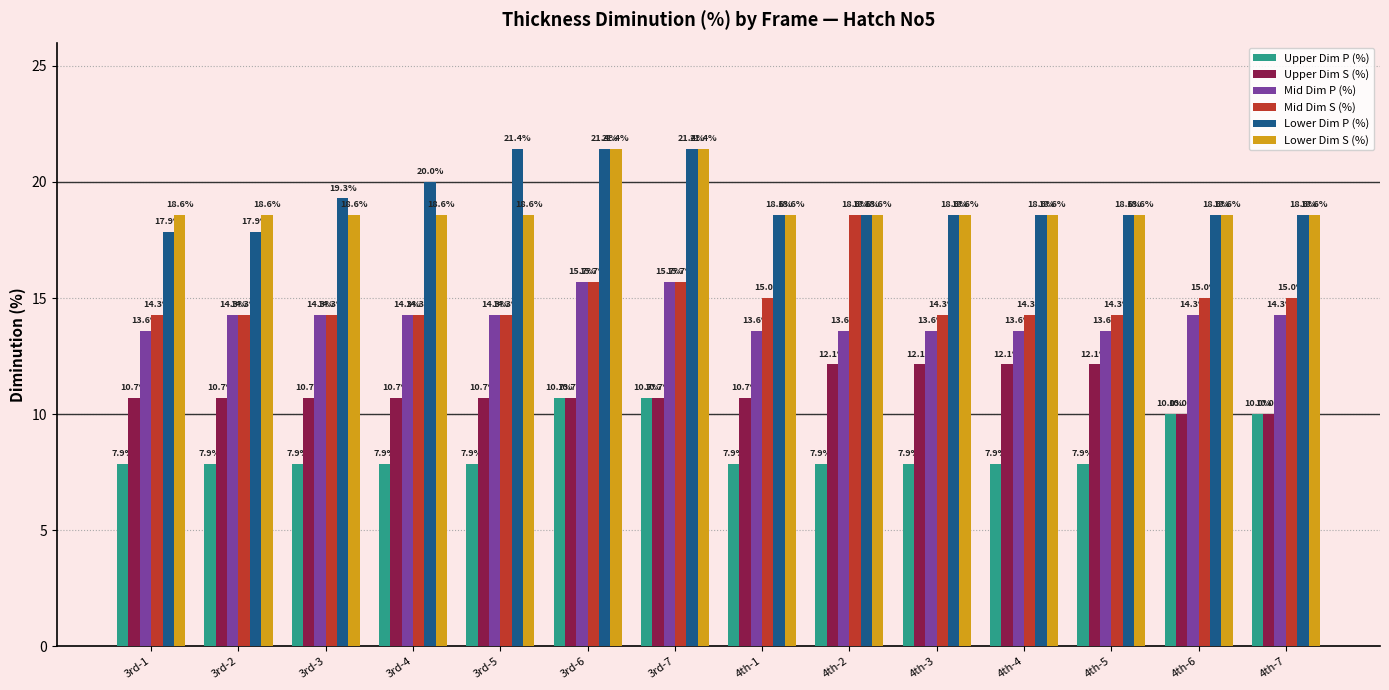

What is the average value of the Mid Dim S (%) series?

15.0